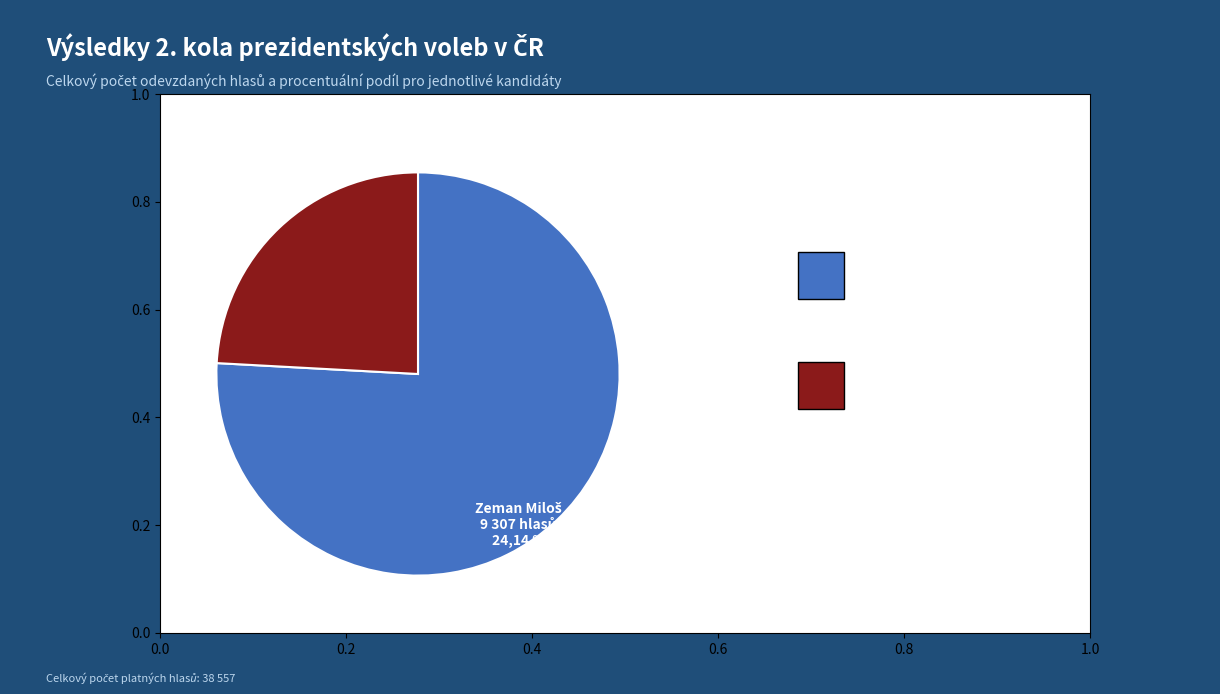

Does any single category account for the majority?

Yes